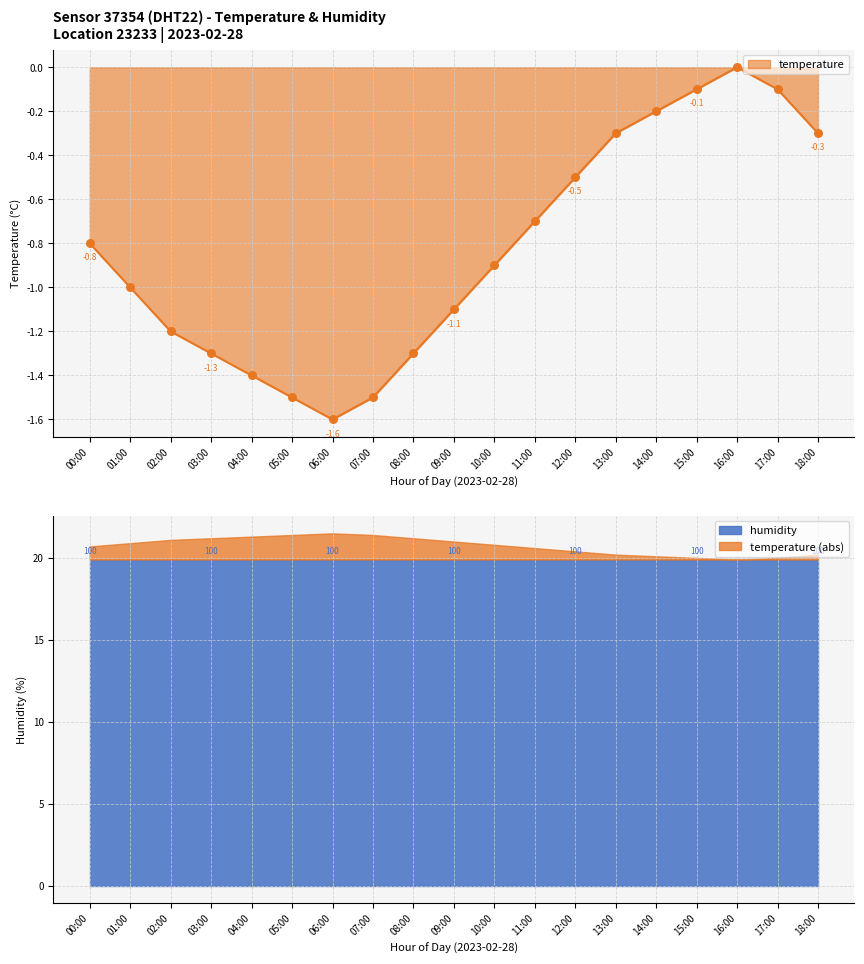

Which has a higher value, 09:00 or 14:00?

14:00